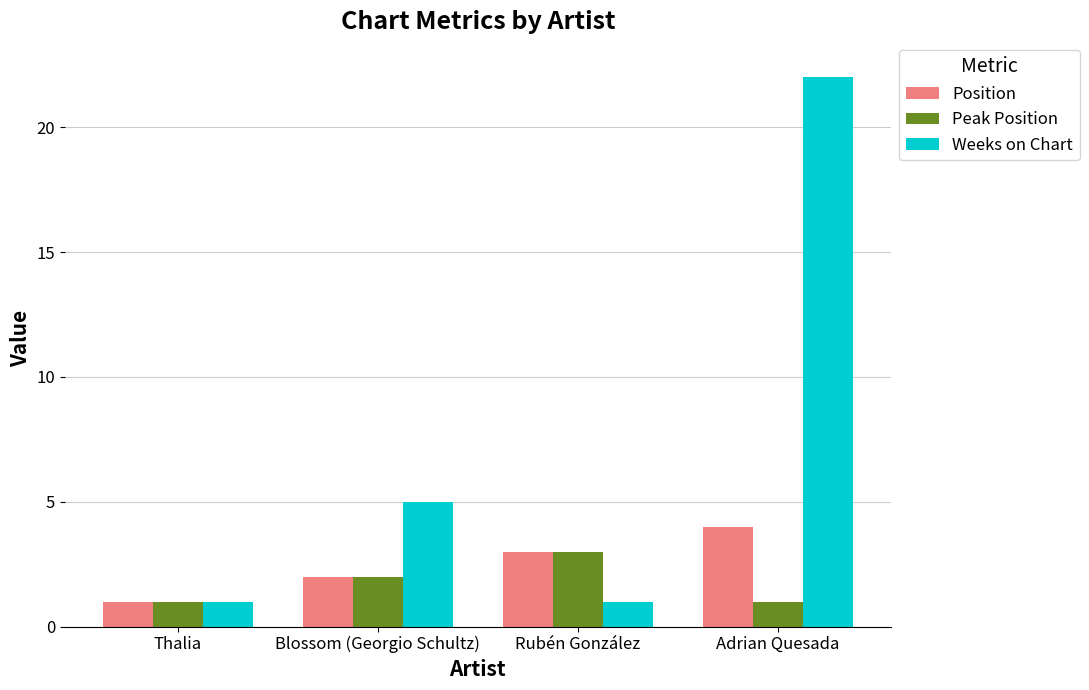

Count the Peak Position values in the range 1 to 3.

4